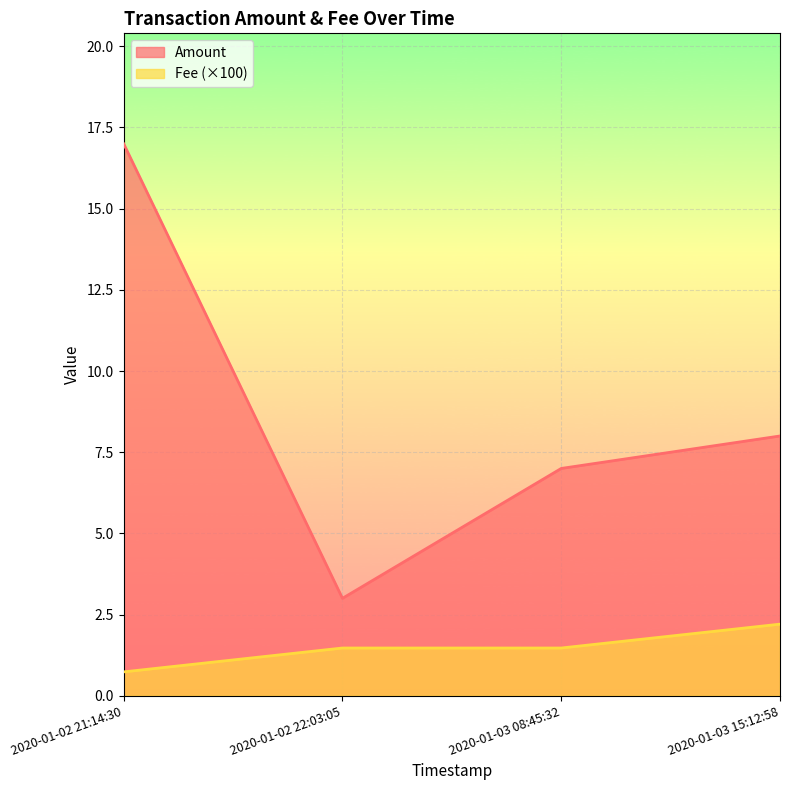

True or false: Amount and Fee cross at least once.

False